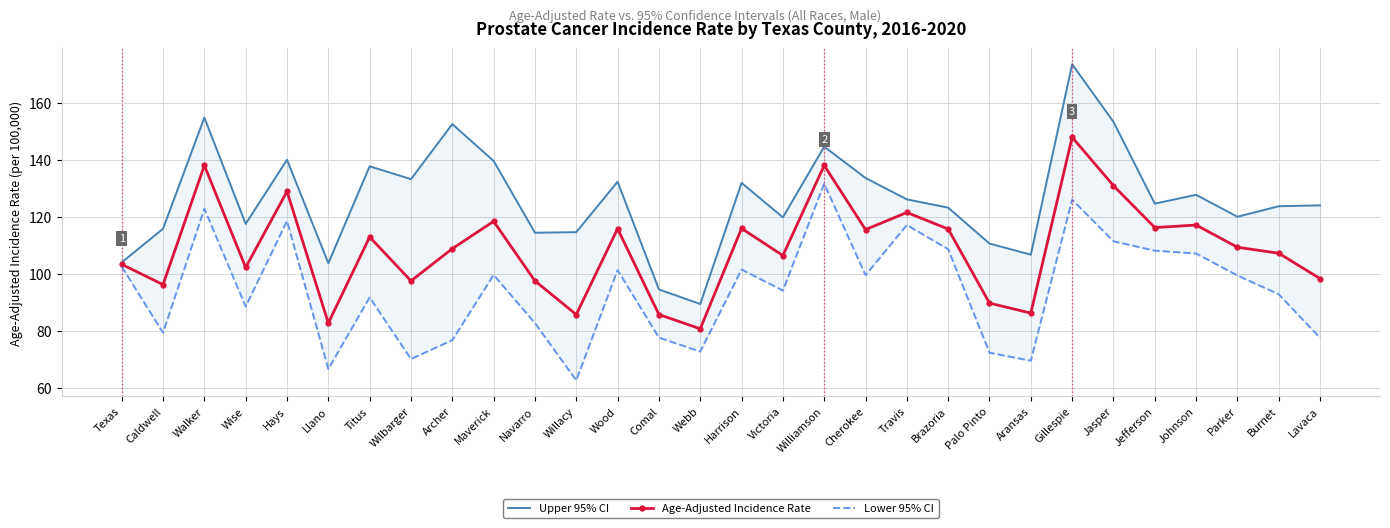

Which category has the lowest value in the Lower 95% CI series?

Willacy